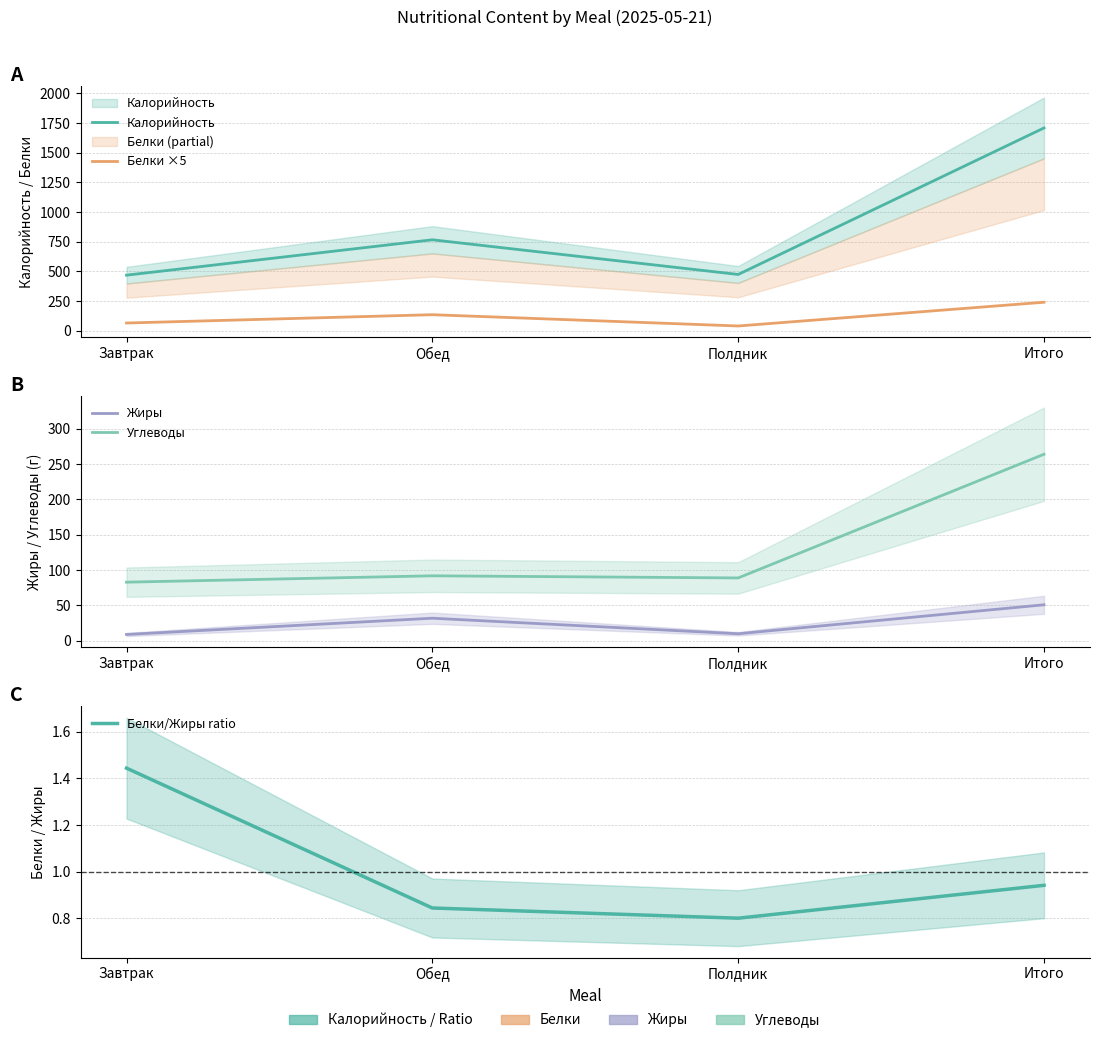

True or false: Калорийность and Белки/Жиры ratio intersect in this chart.

False